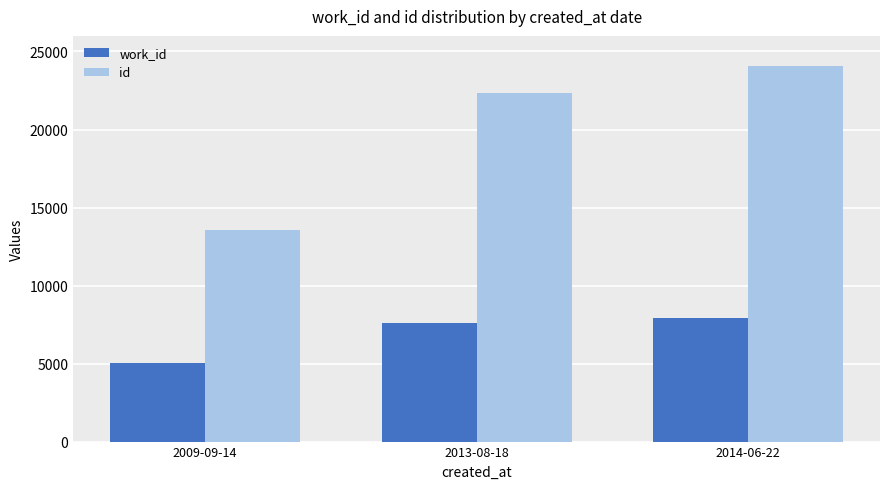

At which label is id closest to 18832?

2013-08-18